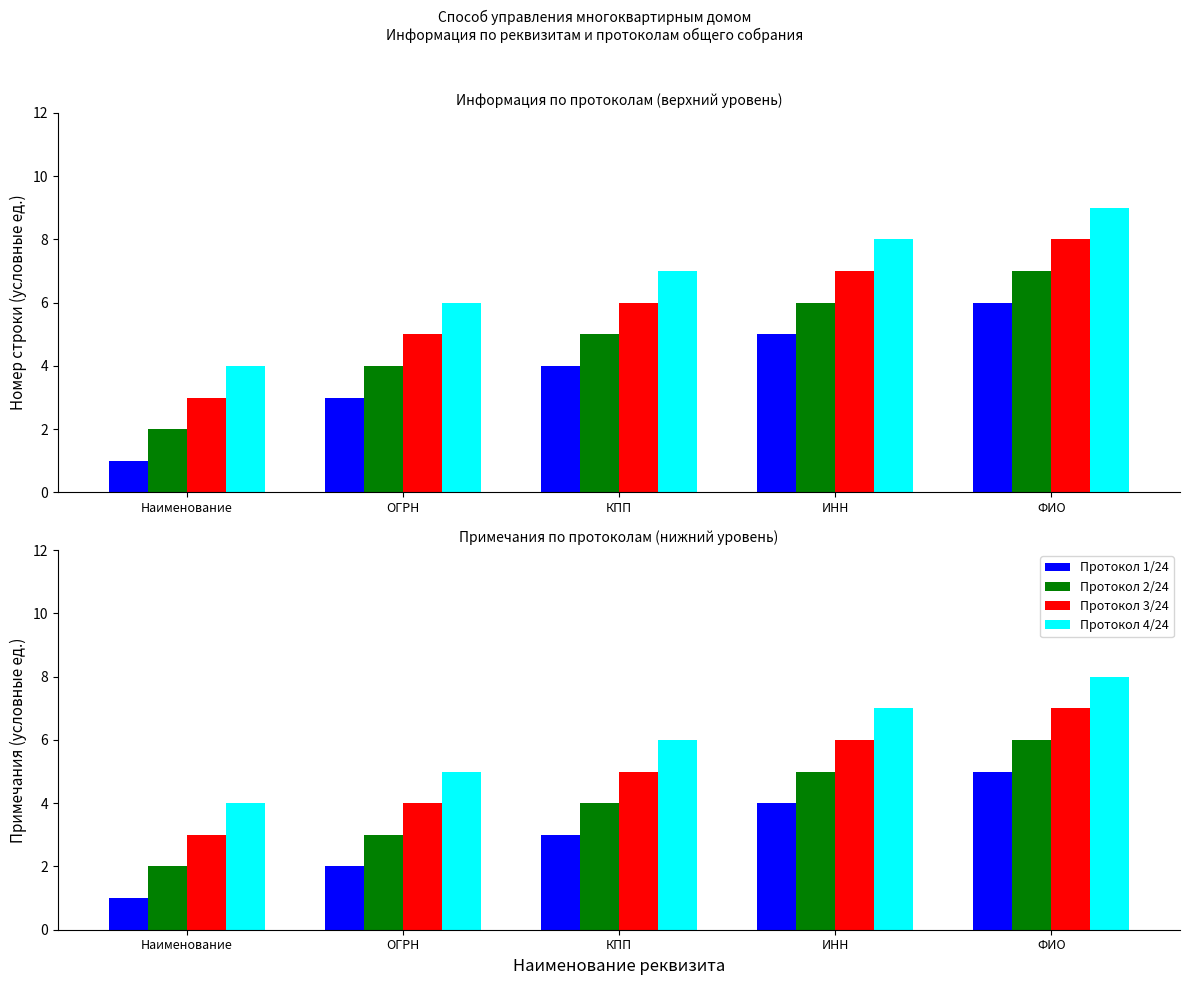

Is it true that Протокол 3/24 equals 11 at ФИО?

False